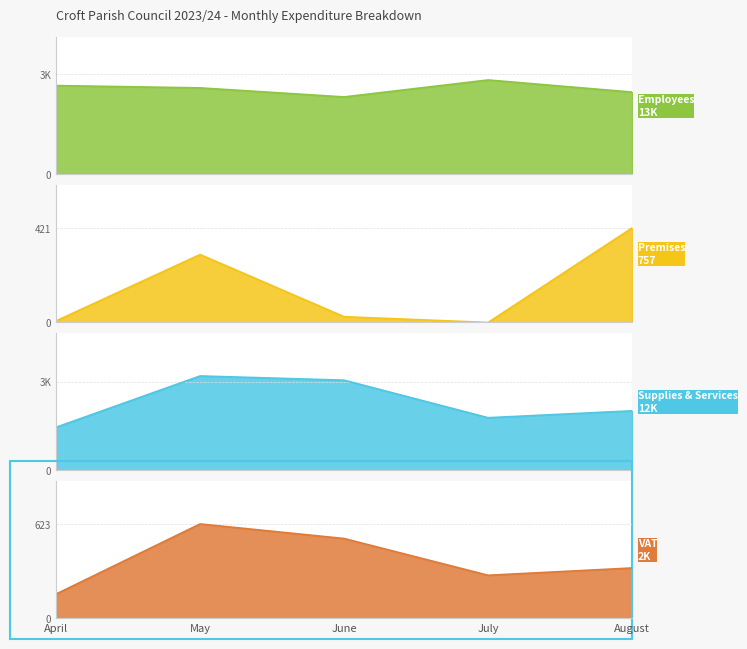

At which category is the sum across all series the highest?

May